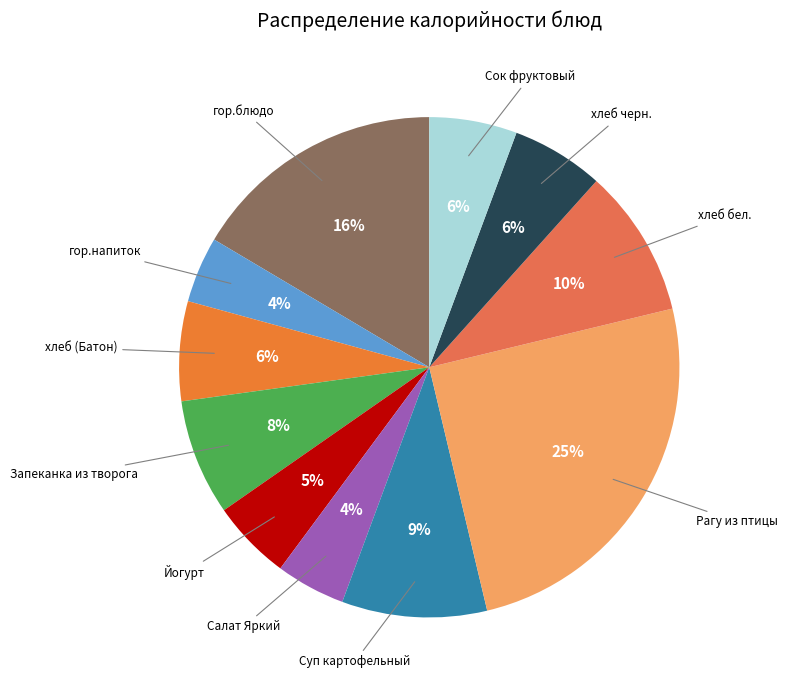

Which has a higher value, хлеб черн. or Запеканка из творога?

Запеканка из творога